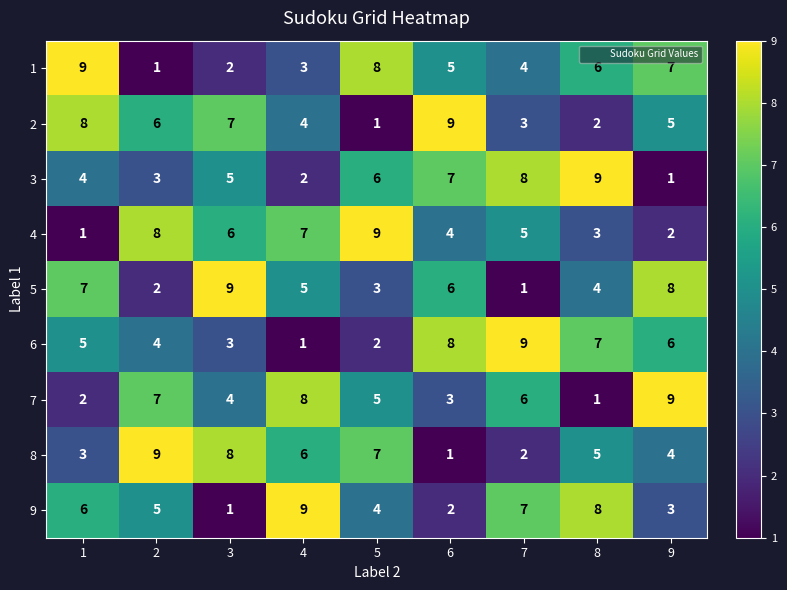

What is the smallest value displayed?

1